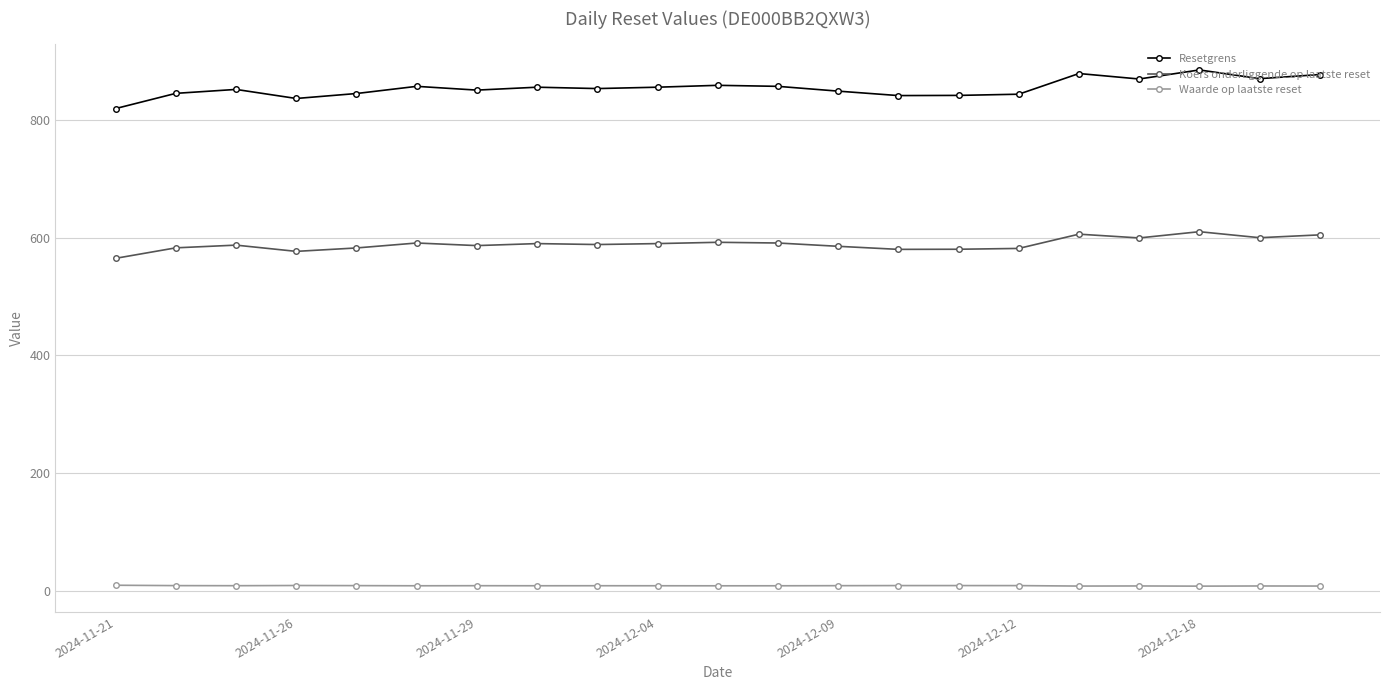

What is the average value of the Resetgrens series?

854.0